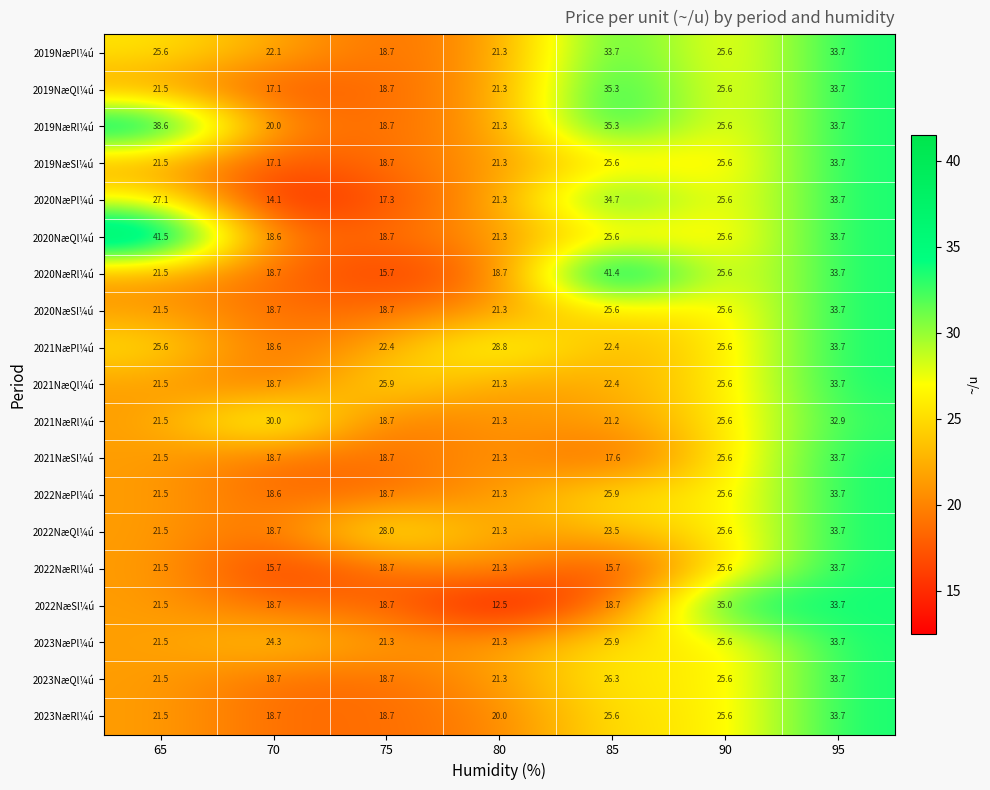

Is it true that 2020NæSl¼ú equals 10.1 at 75?

False